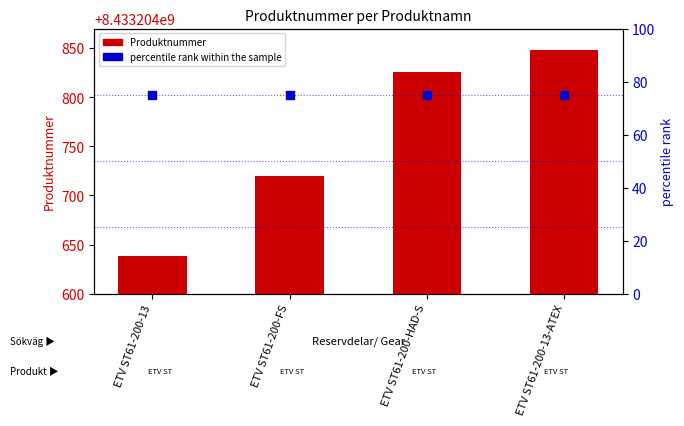

At which category is the sum across all series the highest?

ETV ST61-200-13-ATEX